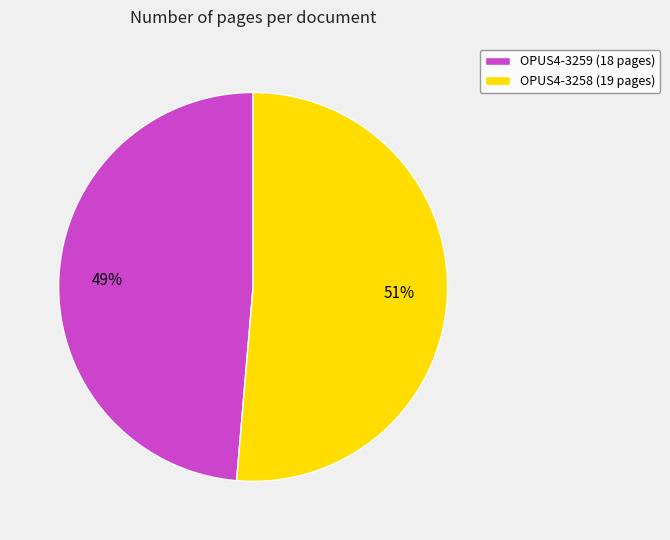

What percentage is the OPUS4-3259 slice, to the nearest percent?

49%